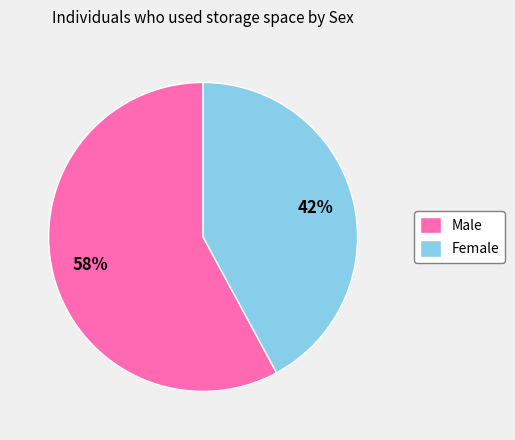

To the nearest percent, what percentage of the pie is Male?

58%